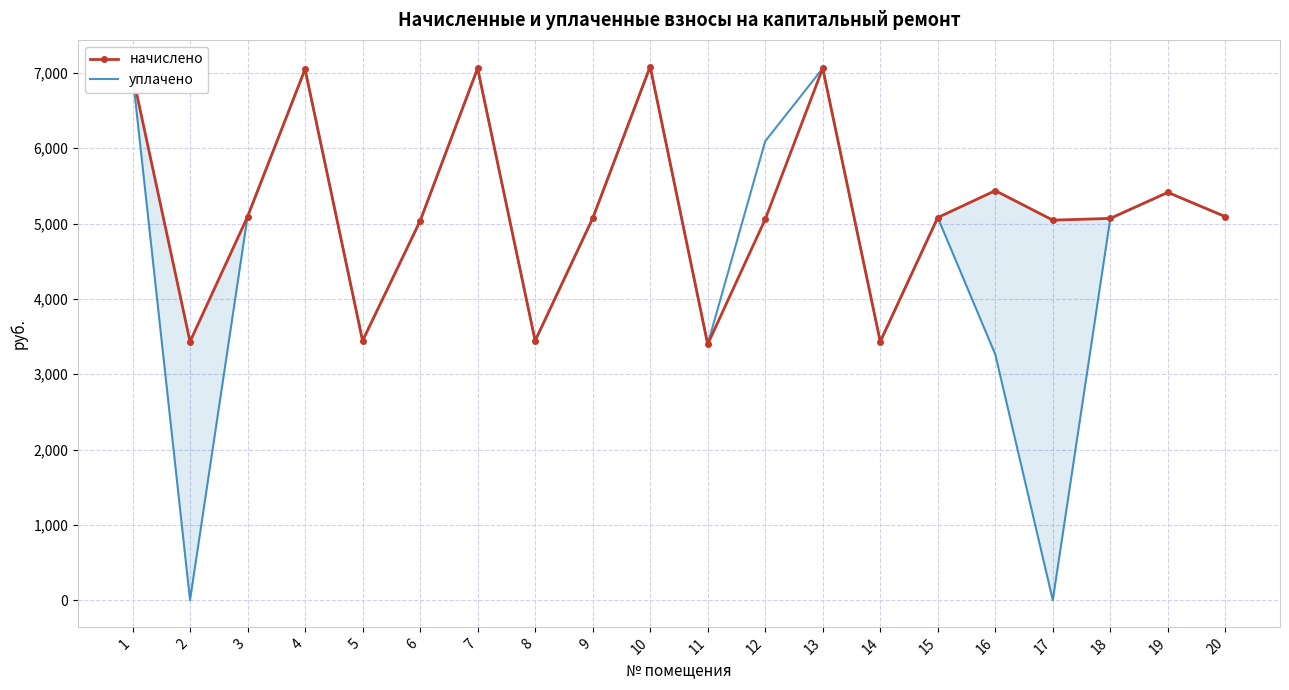

What is the difference between the second highest and minimum values in the начислено series?

3663.4